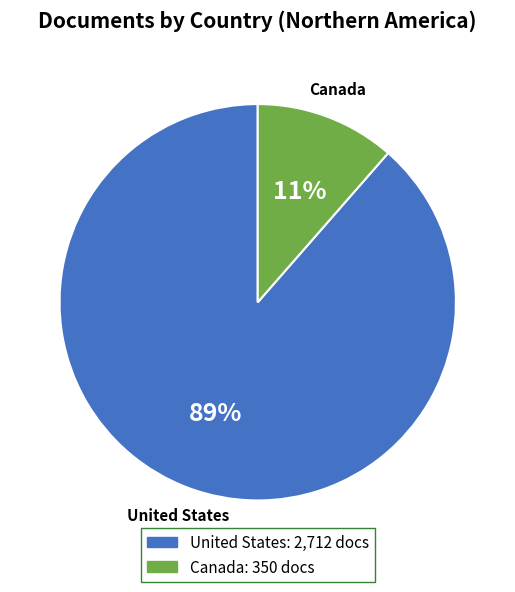

To the nearest percent, what is the combined percentage of United States and Canada?

100%